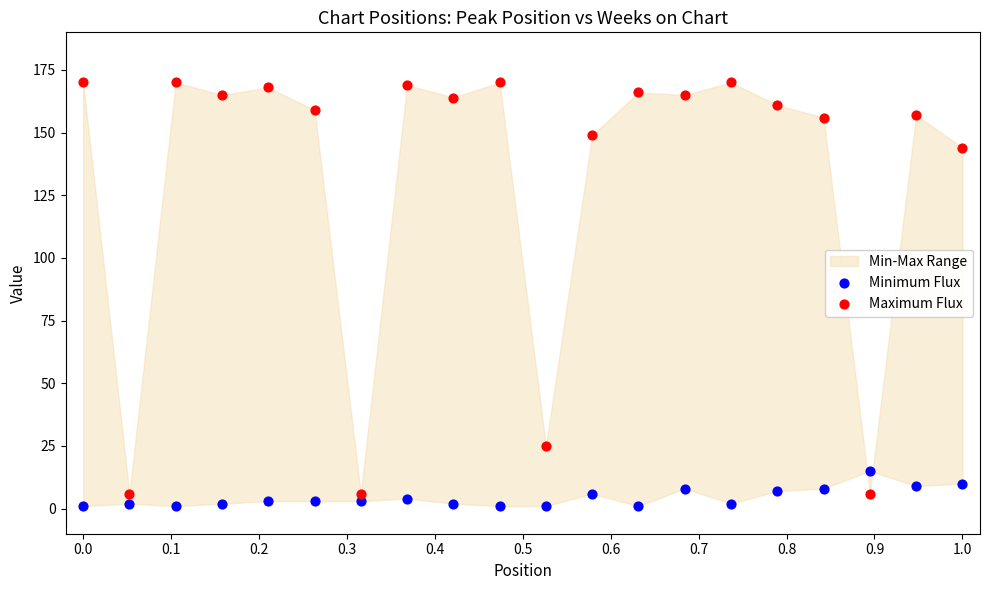

In the Maximum Flux series, what Y value is closest to 88?

144